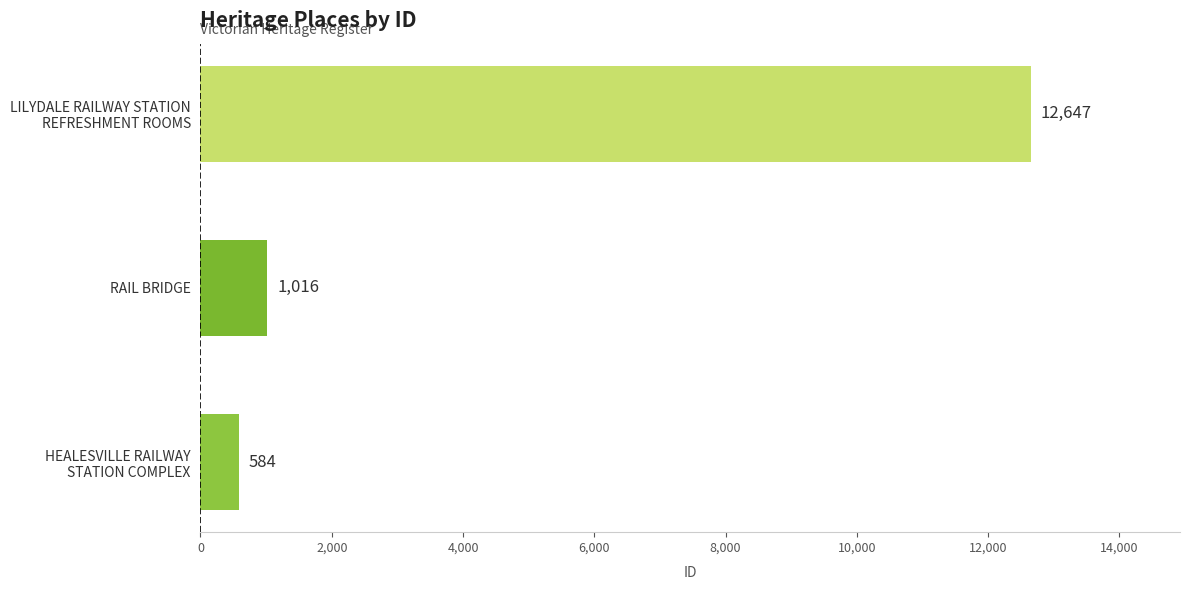

Is it true that the value at RAIL BRIDGE is 1016?

True